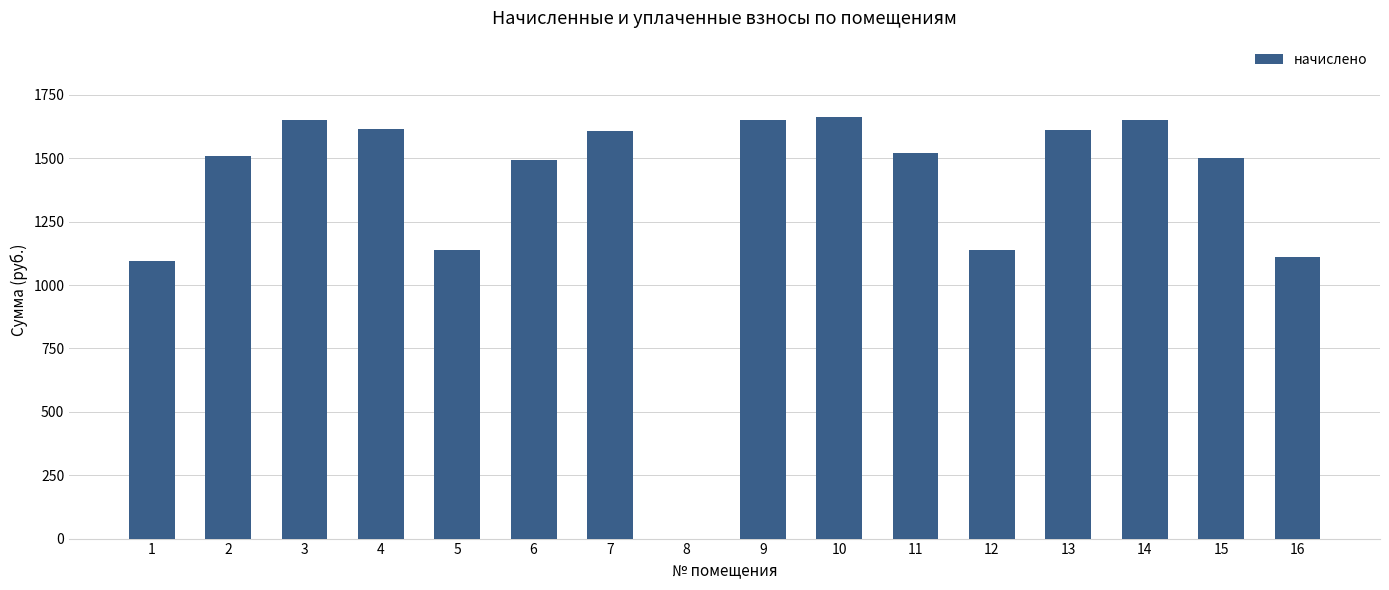

What value does the data have at 13?

1613.0